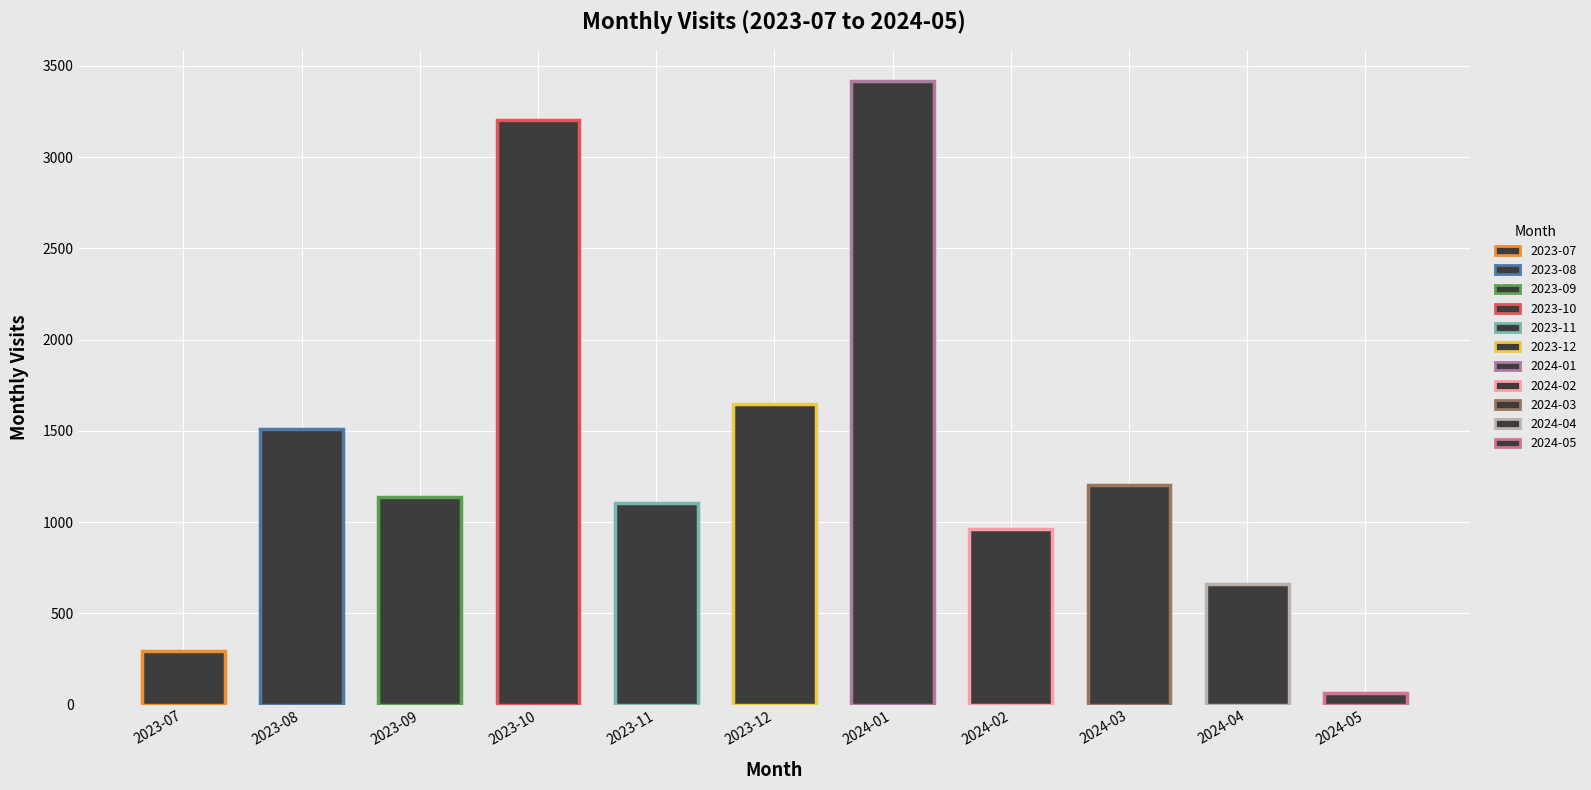

List the labels in order of value, smallest first.

2024-05, 2023-07, 2024-04, 2024-02, 2023-11, 2023-09, 2024-03, 2023-08, 2023-12, 2023-10, 2024-01